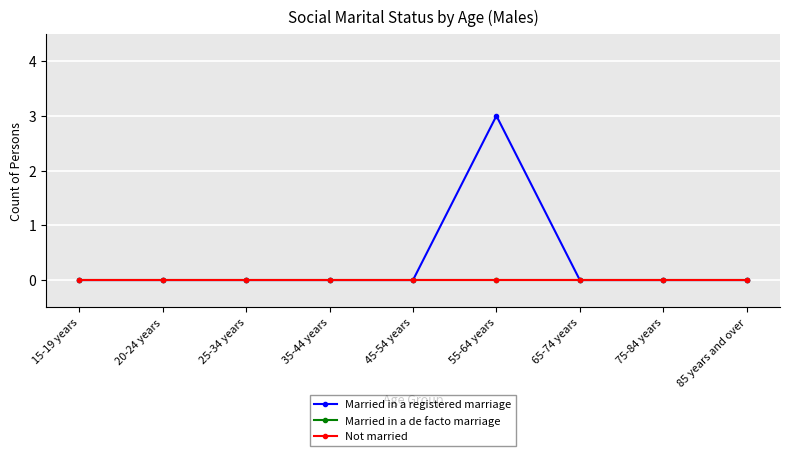

Is this an area chart (filled region under the line)?

No